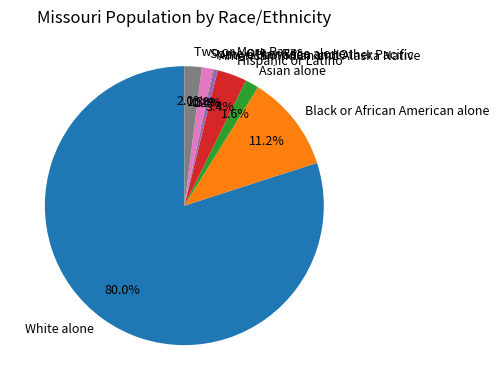

Does American Indian and Alaska Native represent more than half of the total?

No